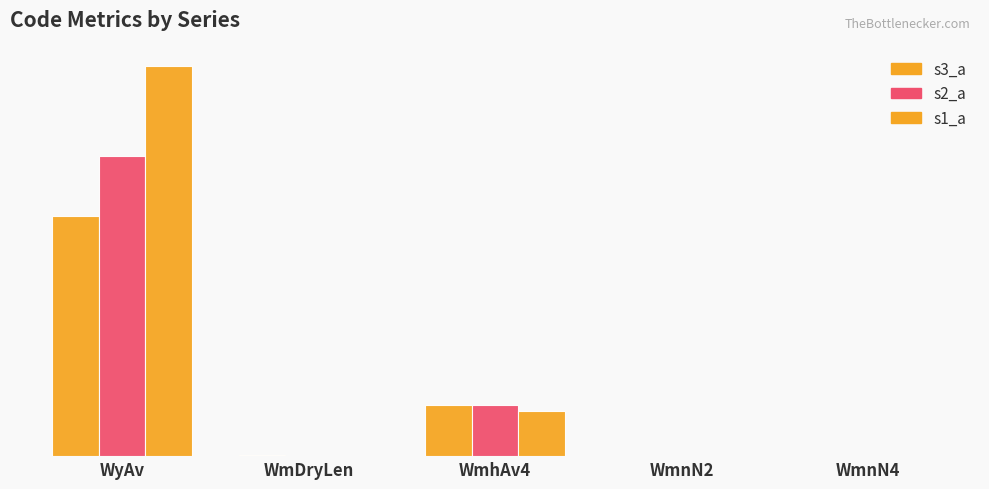

The value of s3_a at WmDryLen is 2.0. True or false?

True